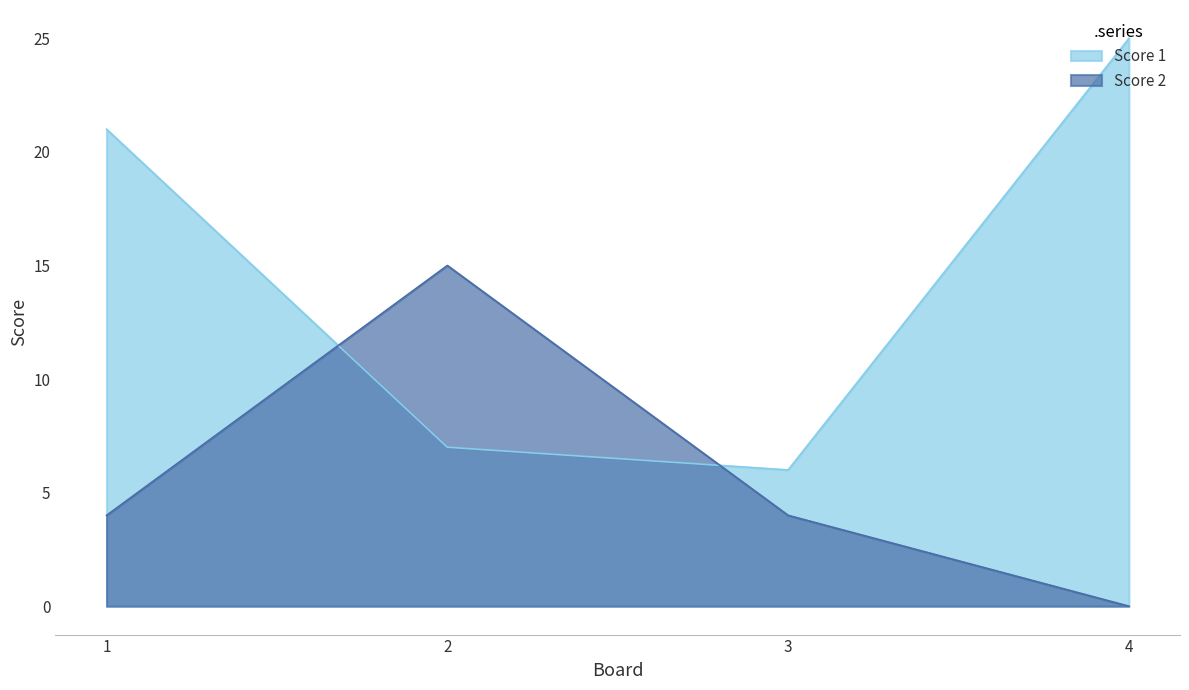

What is the average value of the Score 1 series?

15